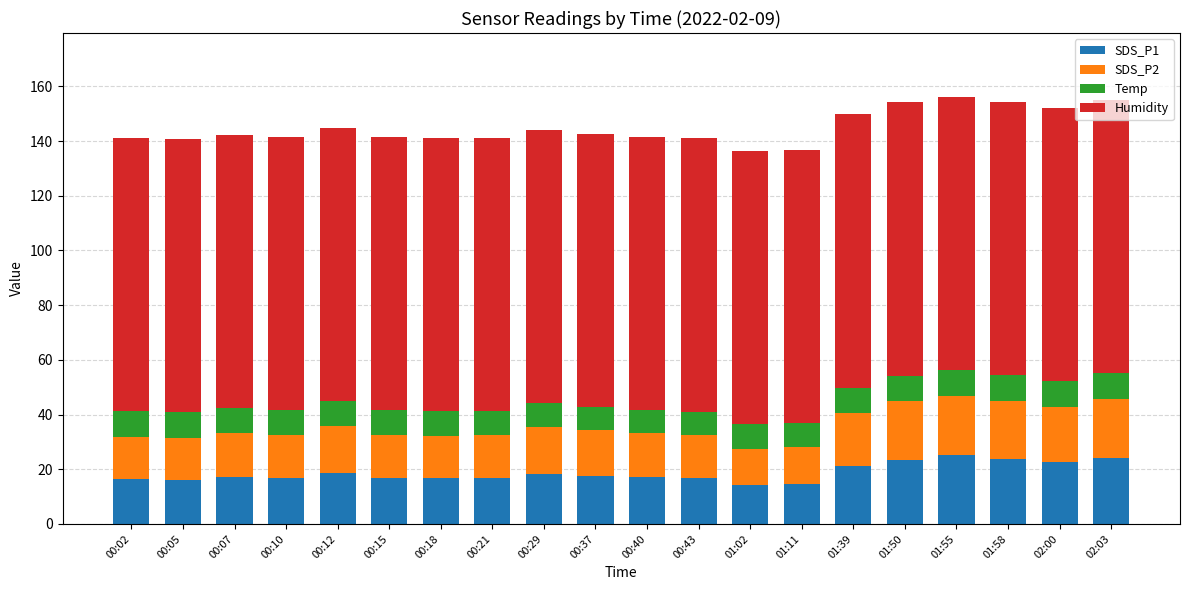

What is the sum of the SDS_P1 values at 00:05 and 00:37?

33.9